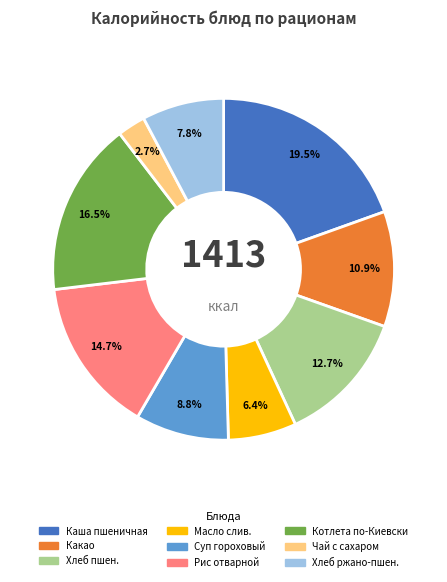

Do Чай с сахаром and Масло слив. together represent more than half of the pie?

No